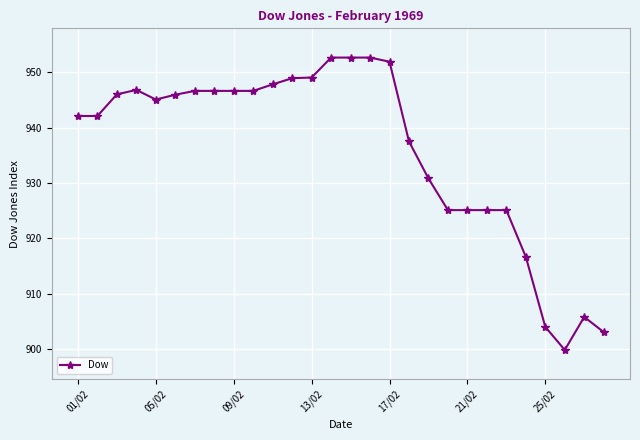

What is the average value?

936.0